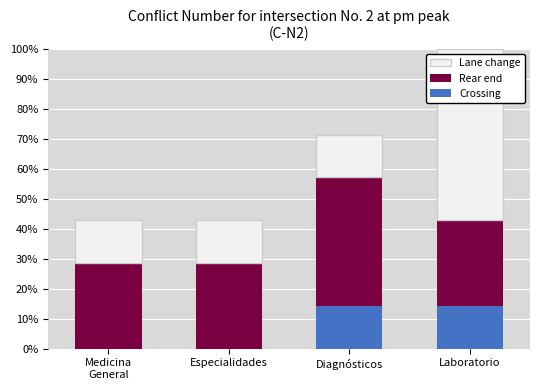

What is the average value of the Crossing series?

0.1